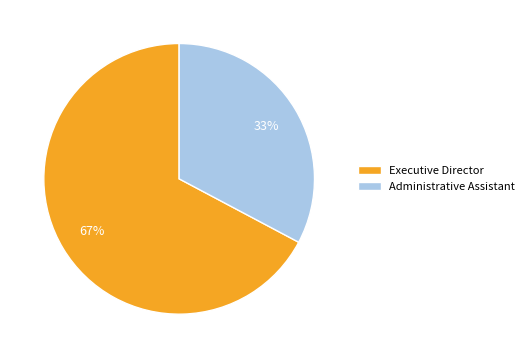

Do Administrative Assistant and Executive Director together represent more than half of the pie?

Yes